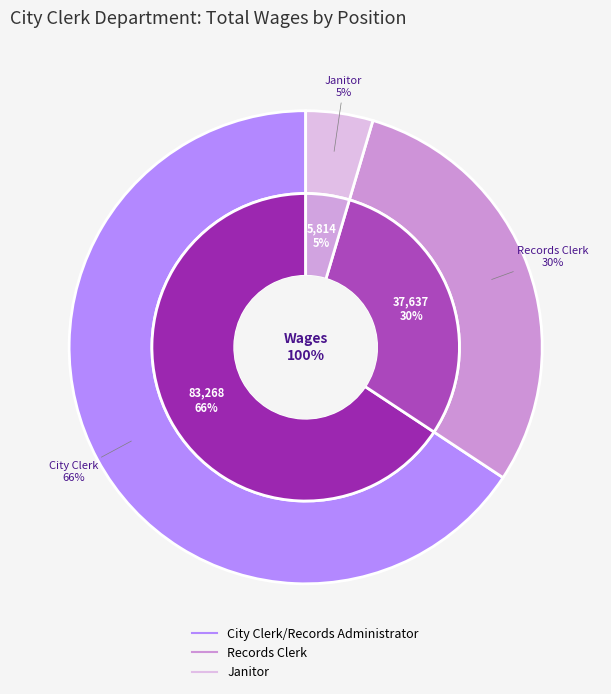

What is the largest slice in the pie chart?

City Clerk/Records Administrator